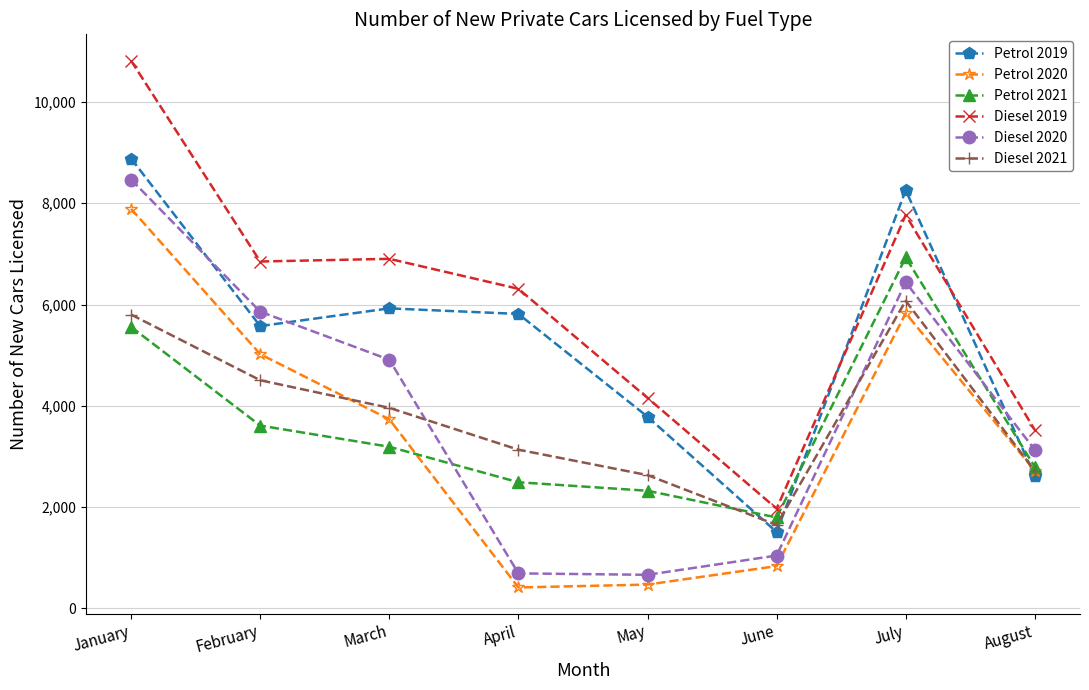

What is the smallest value displayed?

414